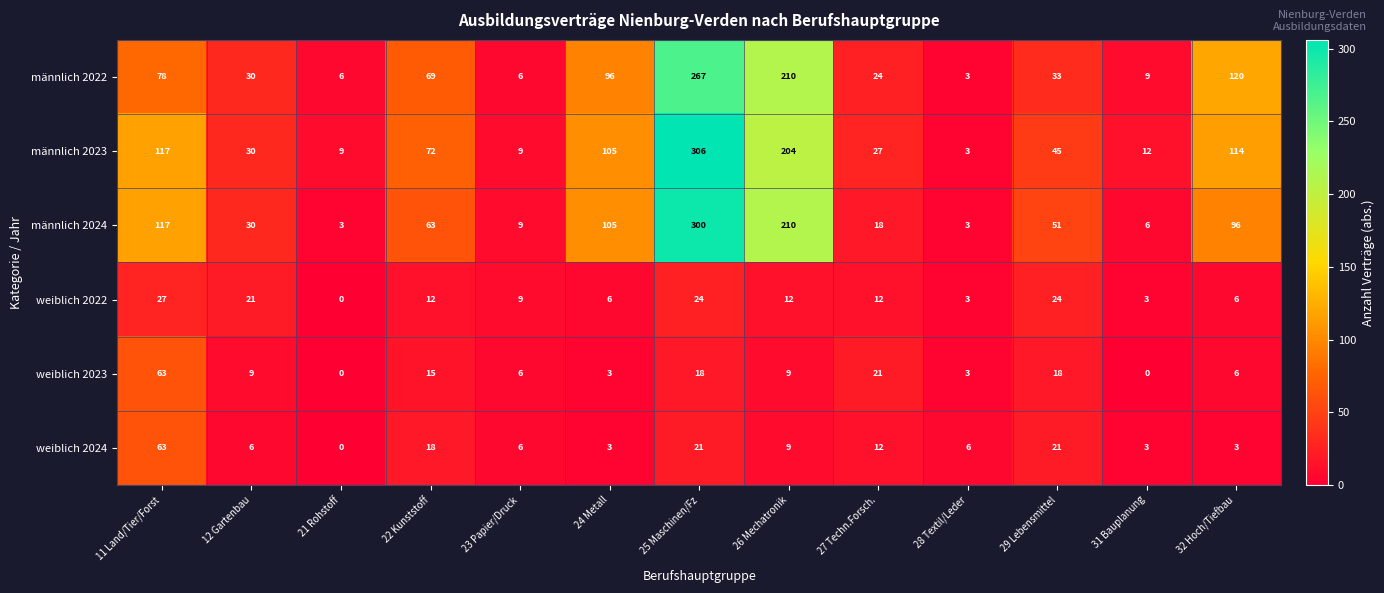

Which series has the widest spread of values?

männlich 2023